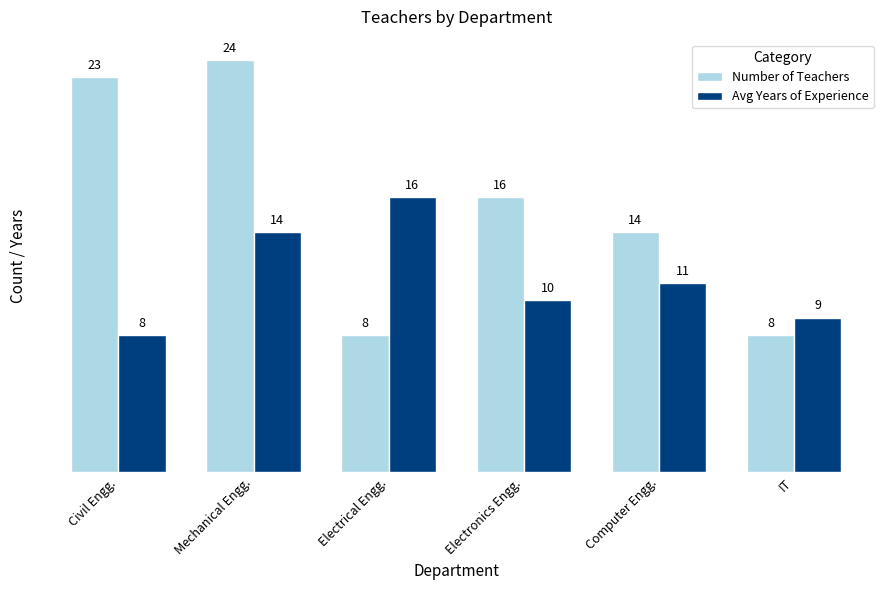

What is the difference between the second highest and second lowest values in the Avg Years of Experience series?

5